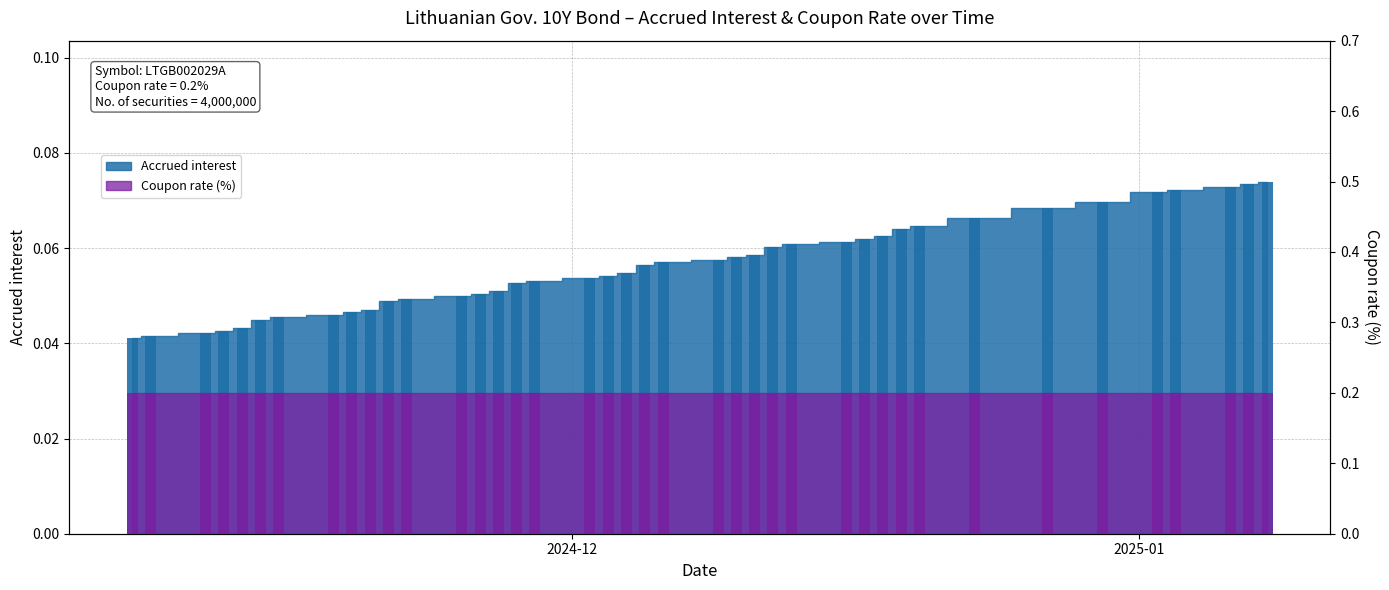

List the labels in order of value, smallest first.

2024-11-07, 2024-11-08, 2024-11-11, 2024-11-12, 2024-11-13, 2024-11-14, 2024-11-15, 2024-11-18, 2024-11-19, 2024-11-20, 2024-11-21, 2024-11-22, 2024-11-25, 2024-11-26, 2024-11-27, 2024-11-28, 2024-11-29, 2024-12-02, 2024-12-03, 2024-12-04, 2024-12-05, 2024-12-06, 2024-12-09, 2024-12-10, 2024-12-11, 2024-12-12, 2024-12-13, 2024-12-16, 2024-12-17, 2024-12-18, 2024-12-19, 2024-12-20, 2024-12-23, 2024-12-27, 2024-12-30, 2025-01-02, 2025-01-03, 2025-01-06, 2025-01-07, 2025-01-08